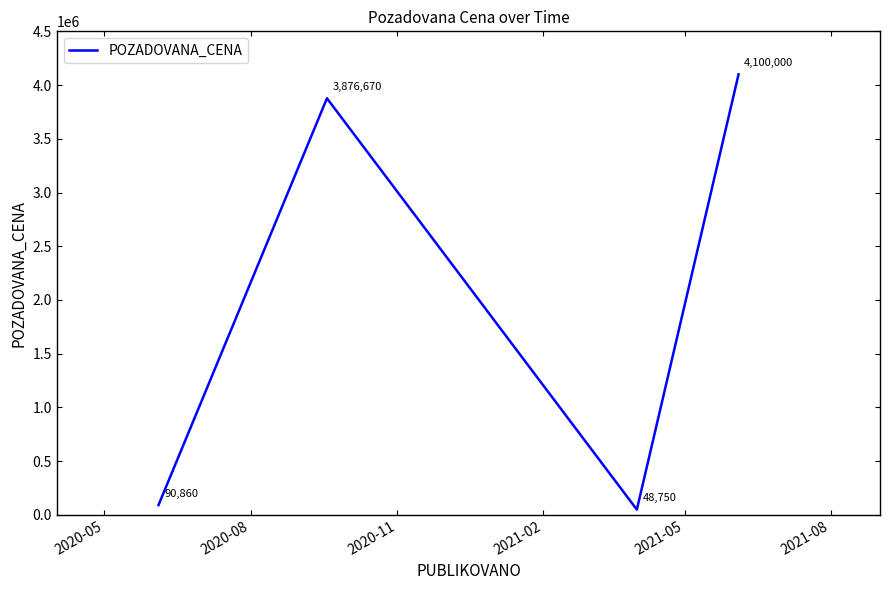

How many interior local peaks (higher than both neighbors) does the data have?

1